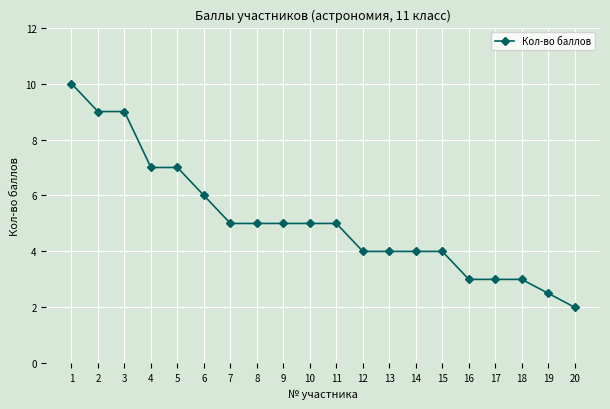

What is the difference between the values at 19 and 15?

1.5